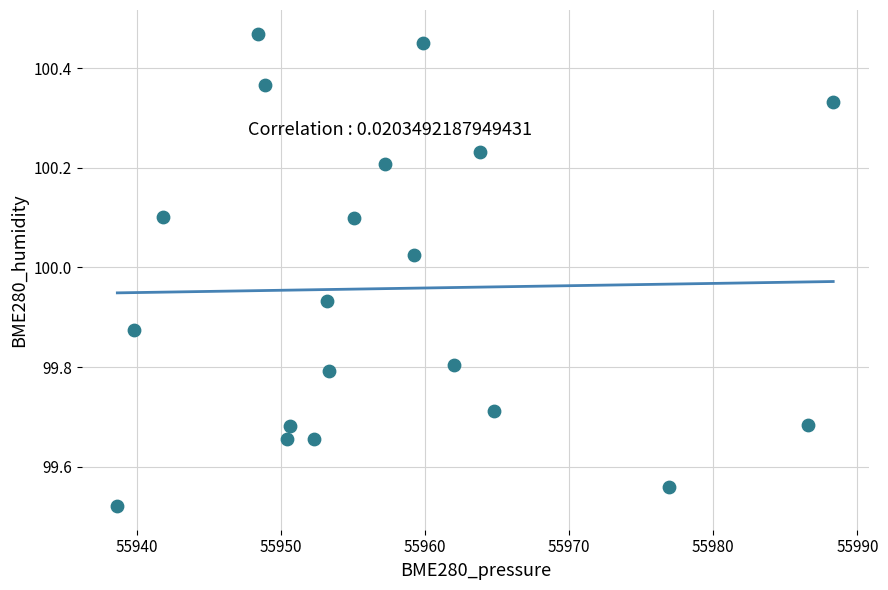

What is the range of Y values (max minus min)?

0.9